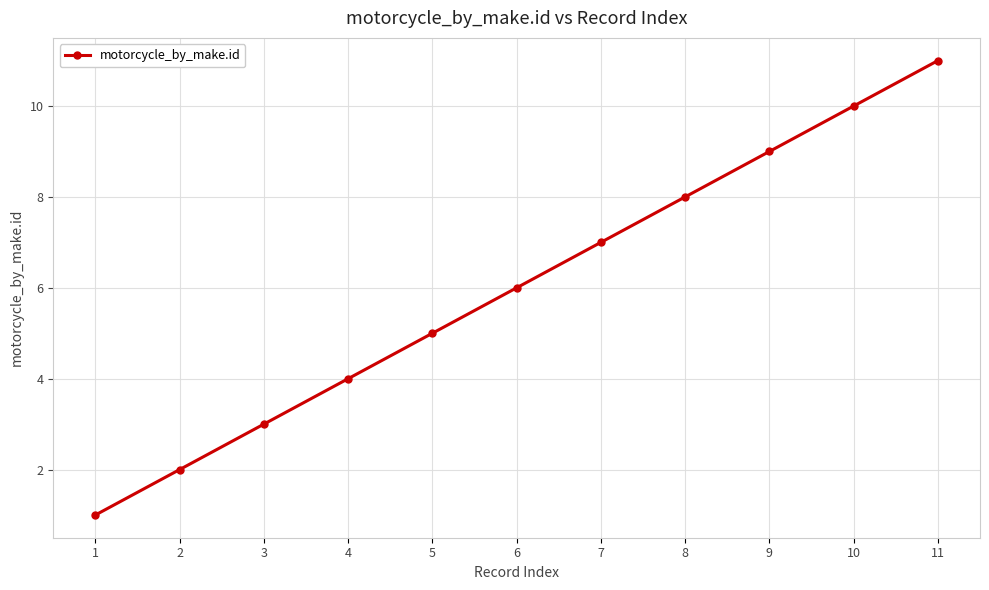

Is it true that the value at 7 is 10?

False